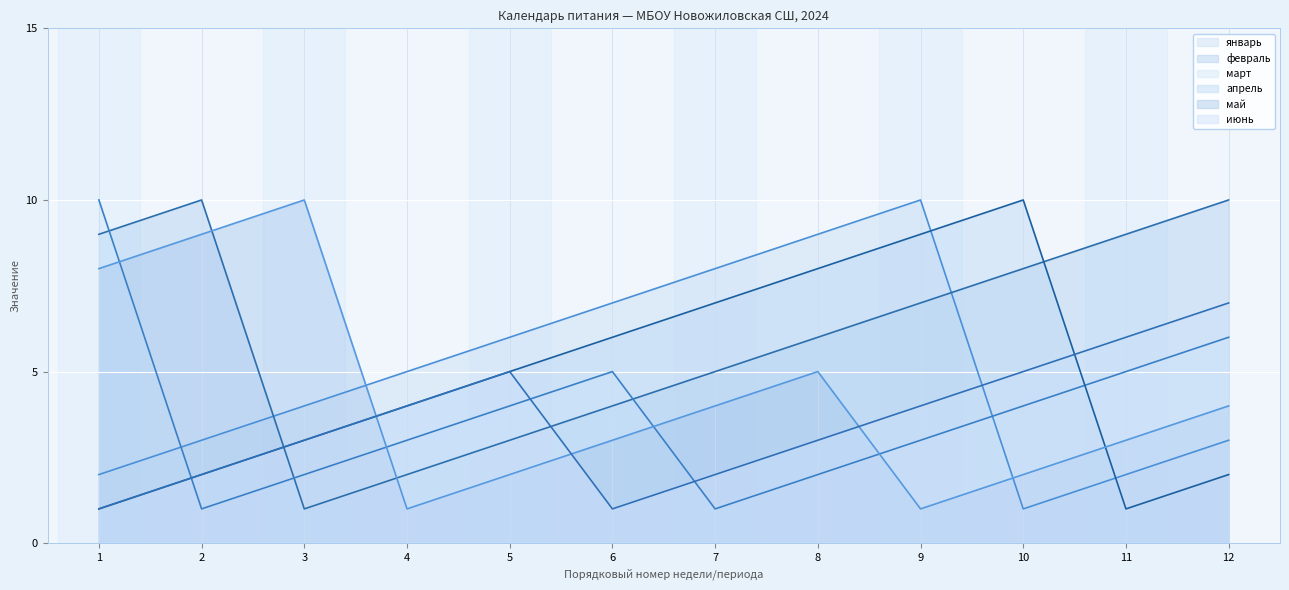

What is the value of the март point at the 8th from the left?

2